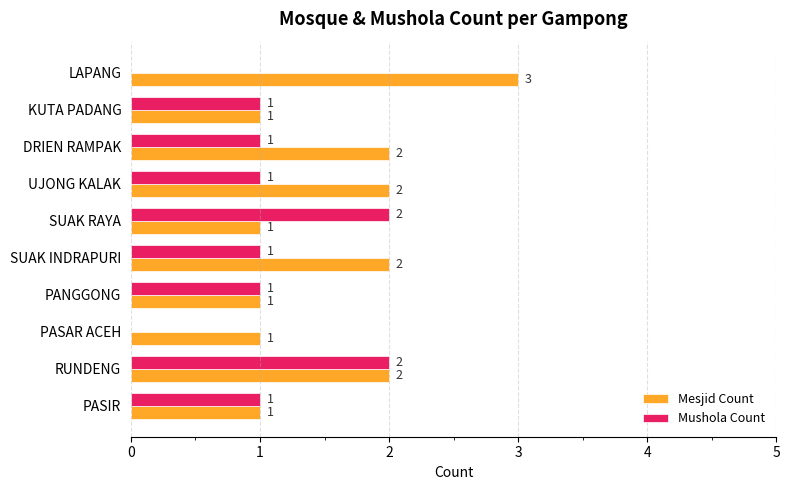

How many Mesjid Count values are between 1 and 2?

9